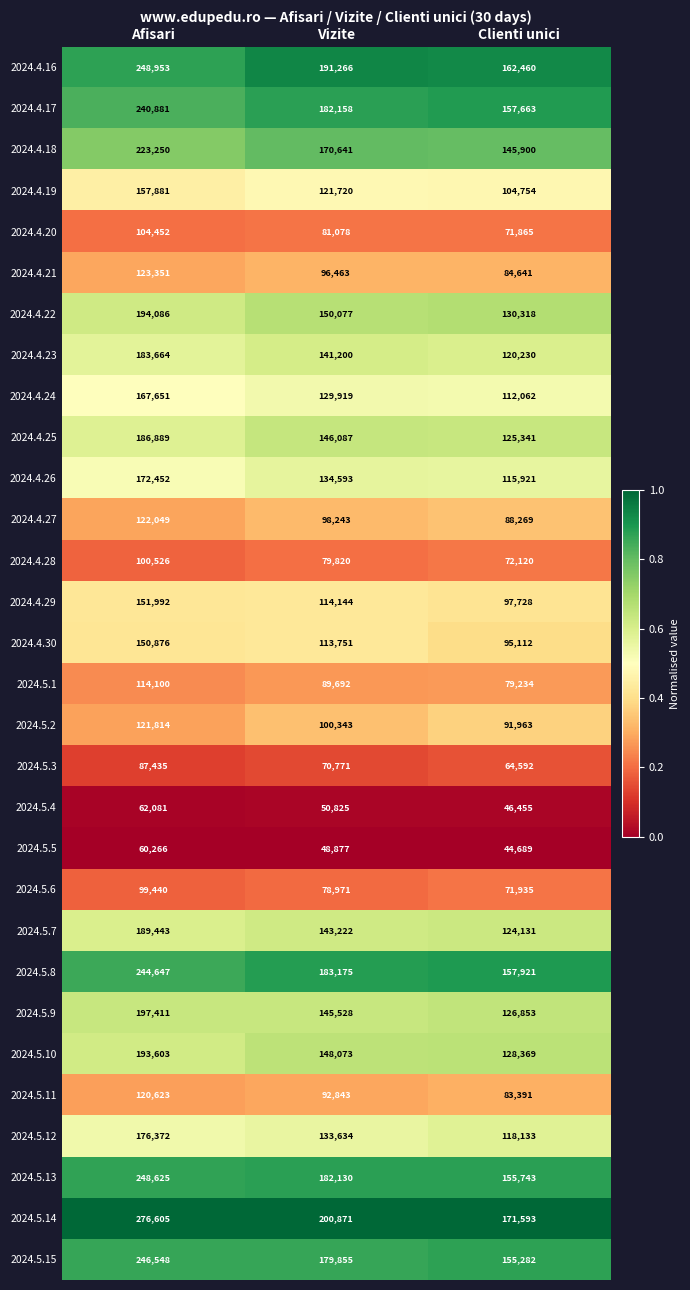

The value of 2024.4.16 at Afisari is 119201. True or false?

False